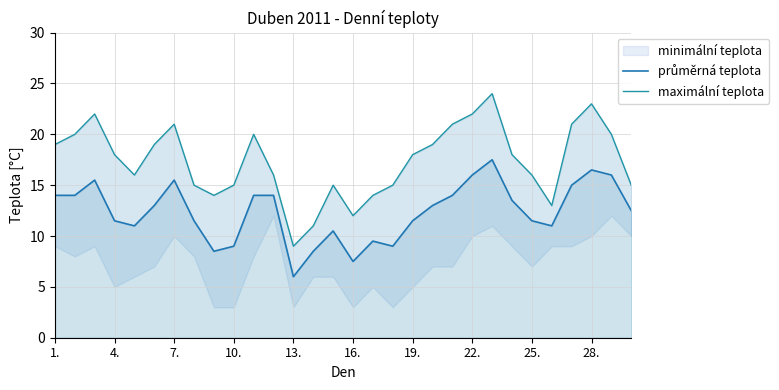

Is it true that průměrná teplota equals 28.3 at 22?

False